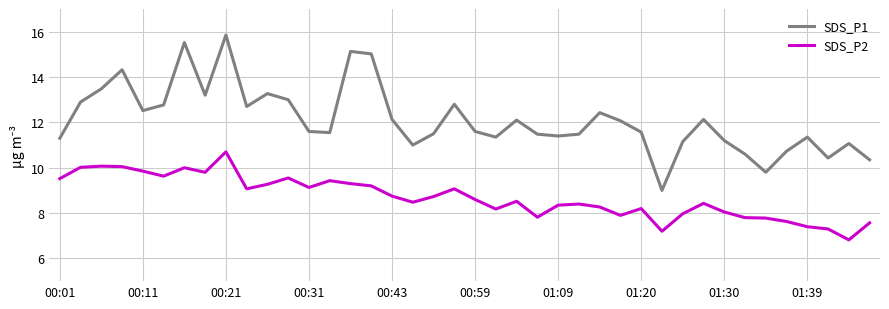

List the series in order of their overall mean, highest first.

SDS_P1, SDS_P2